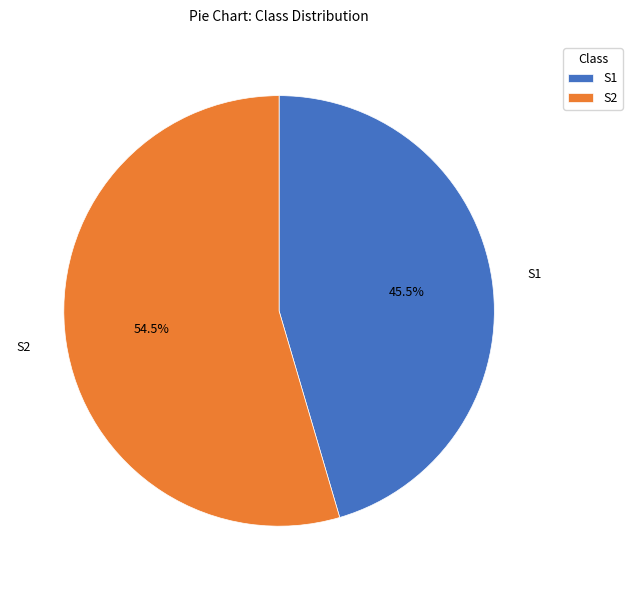

How much of the chart is everything except S2?

45.5%